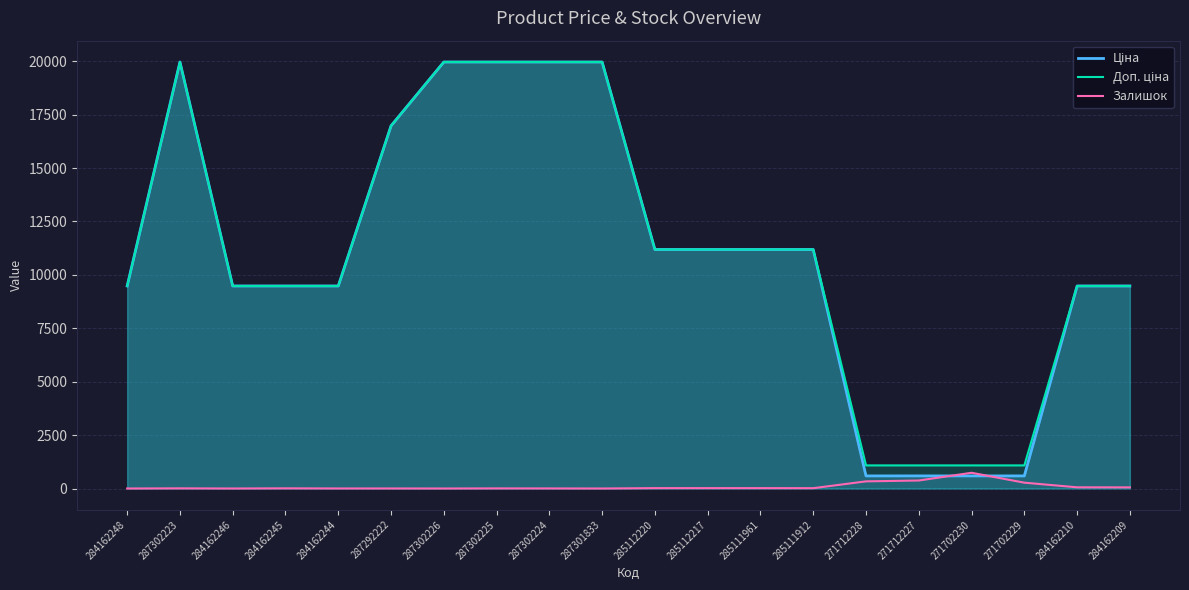

The Ціна series shows 5459.5 at 285112220. True or false?

False